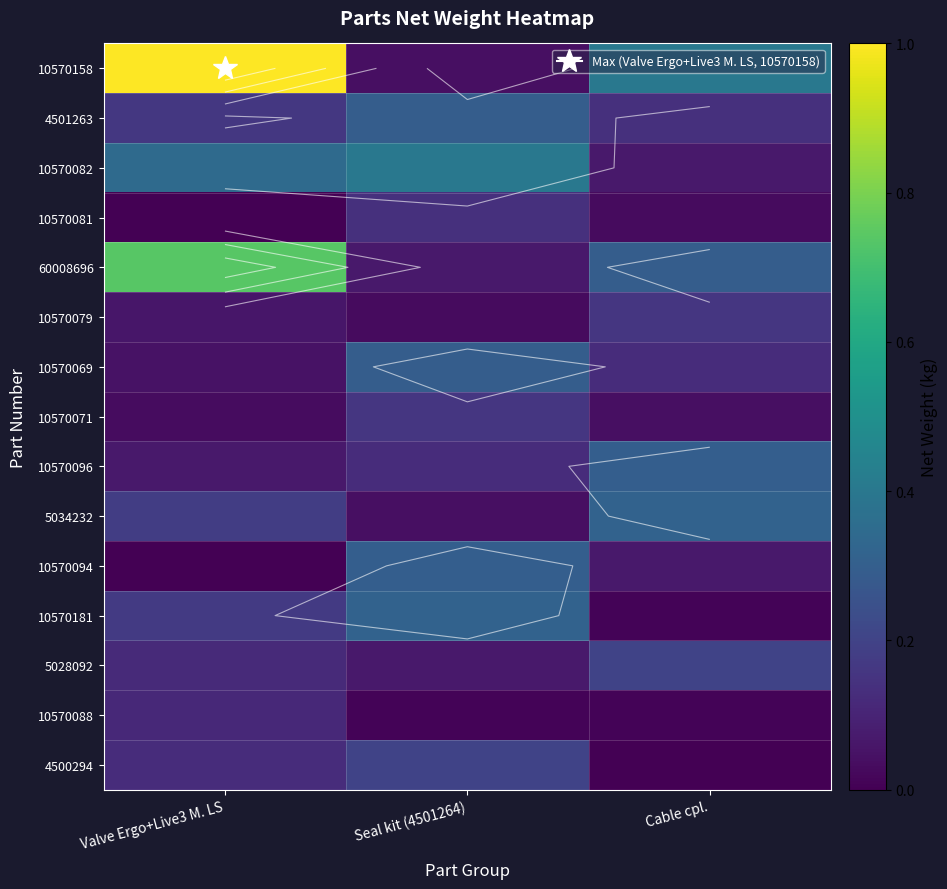

Is the value of 10570071 at Seal kit (4501264) greater than the value of 60008696 at Valve Ergo+Live3 M. LS?

No